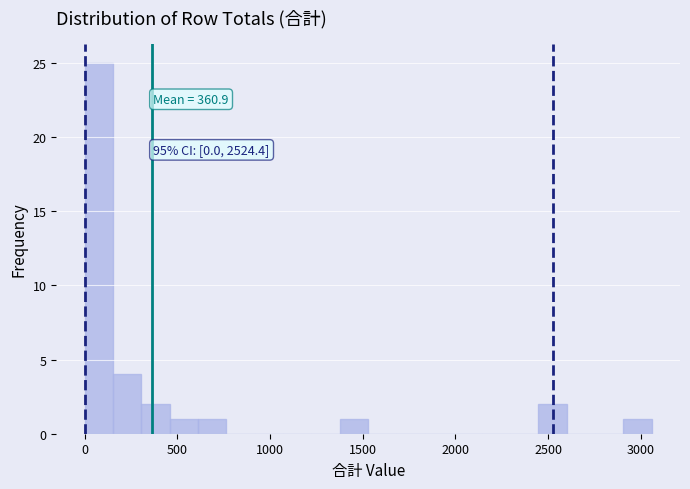

Around what value on the x-axis is the tallest bar? Give the approximate position of its centre, as read against the axis.

100